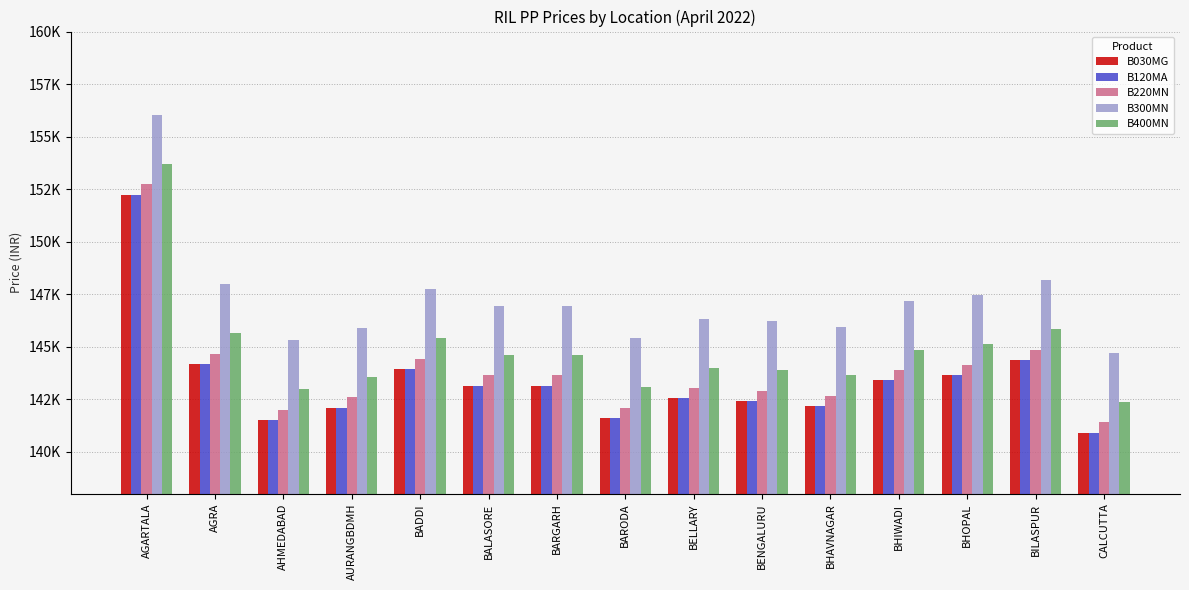

What are all the series names shown in the legend?

B030MG, B120MA, B220MN, B300MN, B400MN